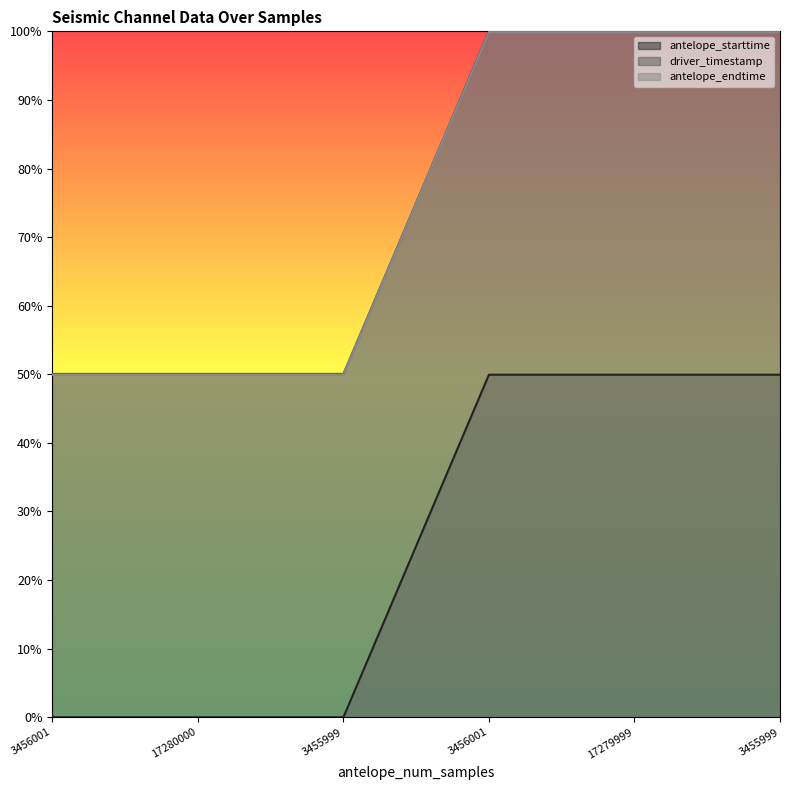

True or false: antelope_endtime and driver_timestamp intersect in this chart.

False